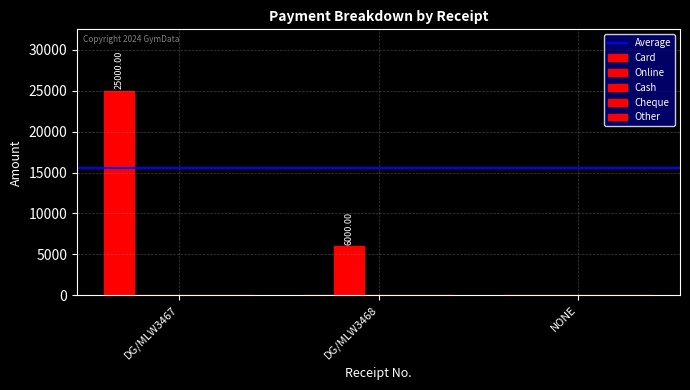

How many groups of bars are there?

3